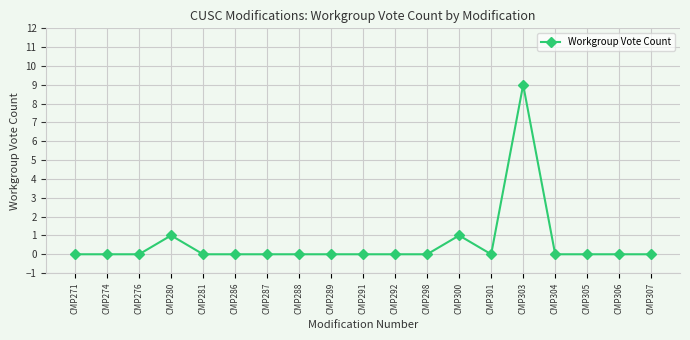

What is the change in value from CMP298 to CMP300?

+1